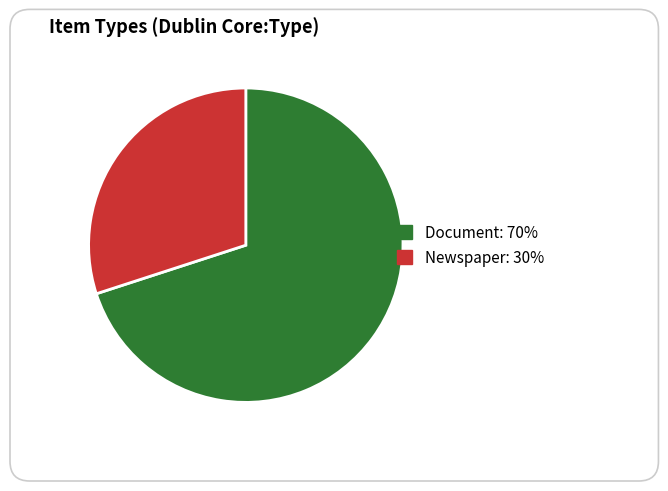

Is there a majority slice in this chart?

Yes